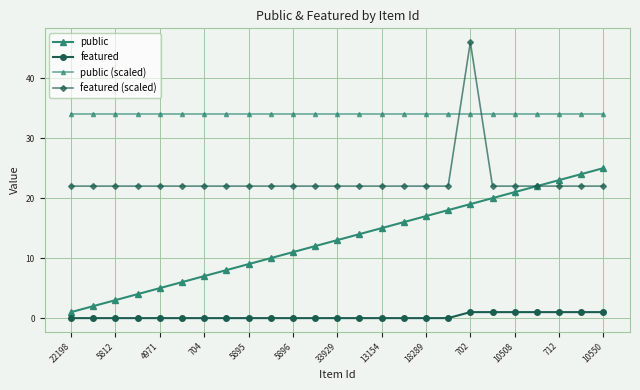

How many values in the public series are below 13?

12